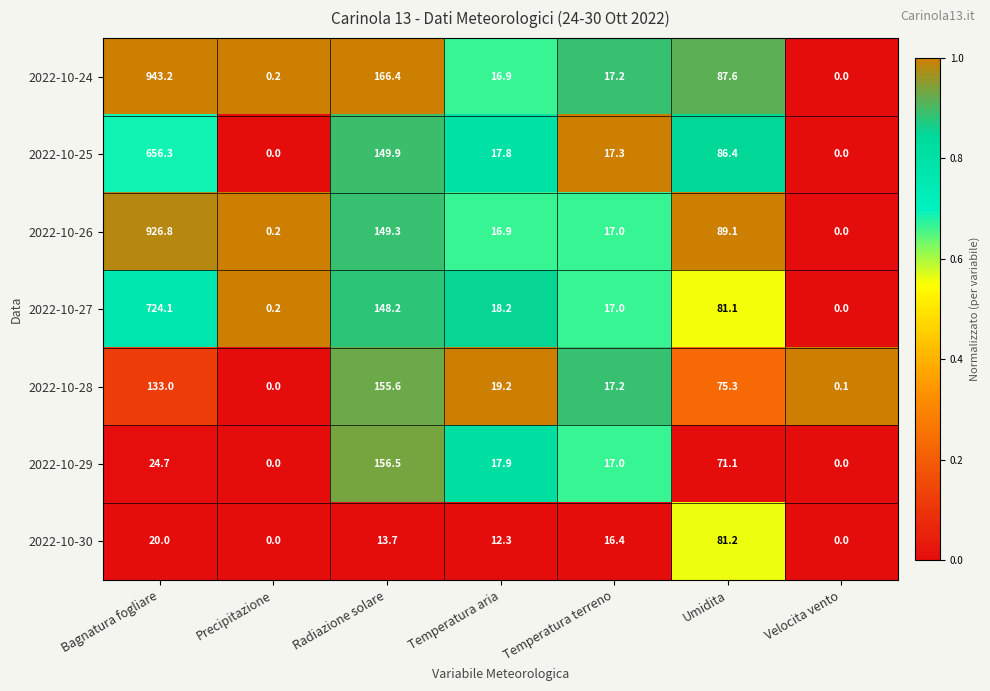

What is the difference between the highest and lowest values at Umidita?

18.0